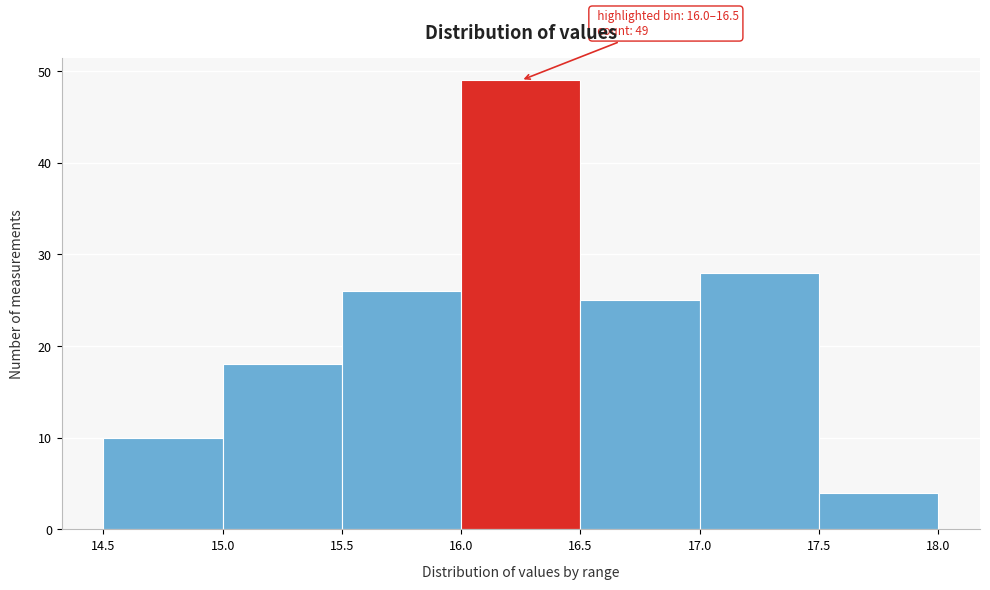

Over which range of the x-axis is the bar tallest?

16.0 to 16.5